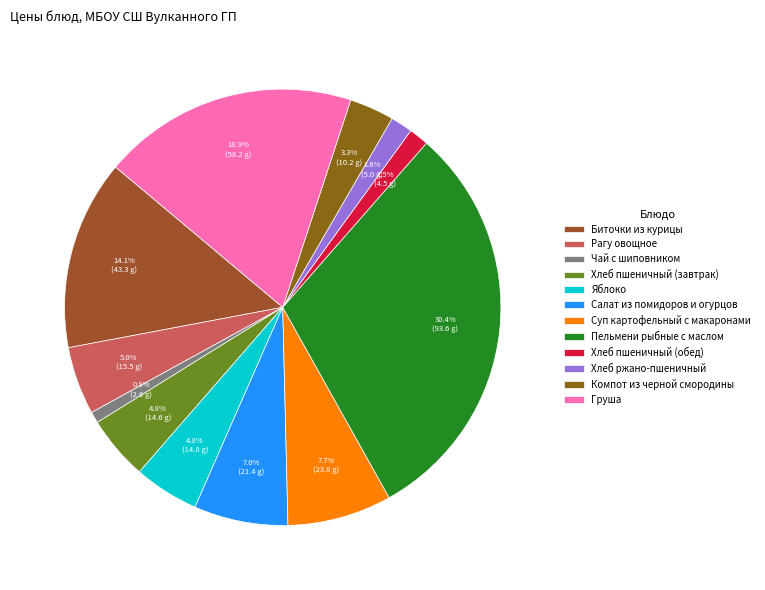

What percentage is the Хлеб пшеничный (завтрак) slice, to the nearest percent?

5%